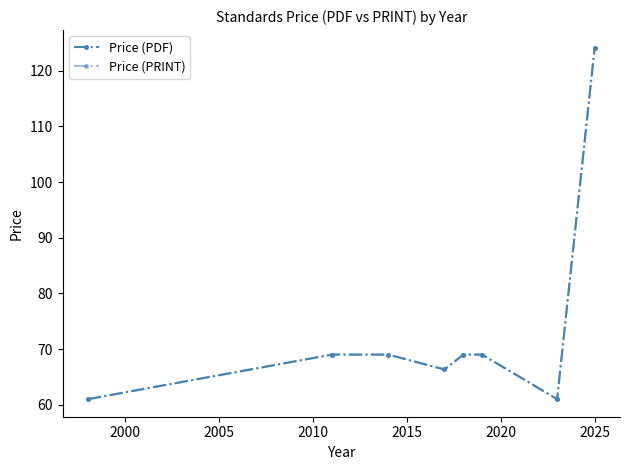

What are all the series names shown in the legend?

Price (PDF), Price (PRINT)